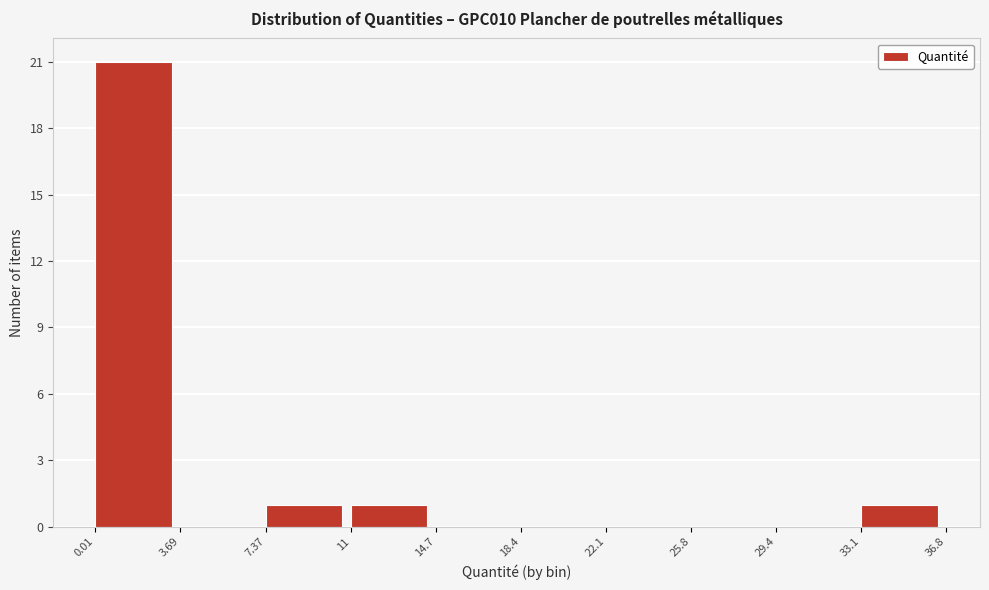

Reading left to right, transcribe this chart: for each bar, give the range it covers on the x-axis and its height. The values are not printed on the chart, so give them approximately, as read against the axis.

0.01 to 3.69: 21
3.69 to 7.37: 0
7.37 to 11: 1
11 to 14.7: 1
14.7 to 18.4: 0
18.4 to 22.1: 0
22.1 to 25.8: 0
25.8 to 29.4: 0
29.4 to 33.1: 0
33.1 to 36.8: 1